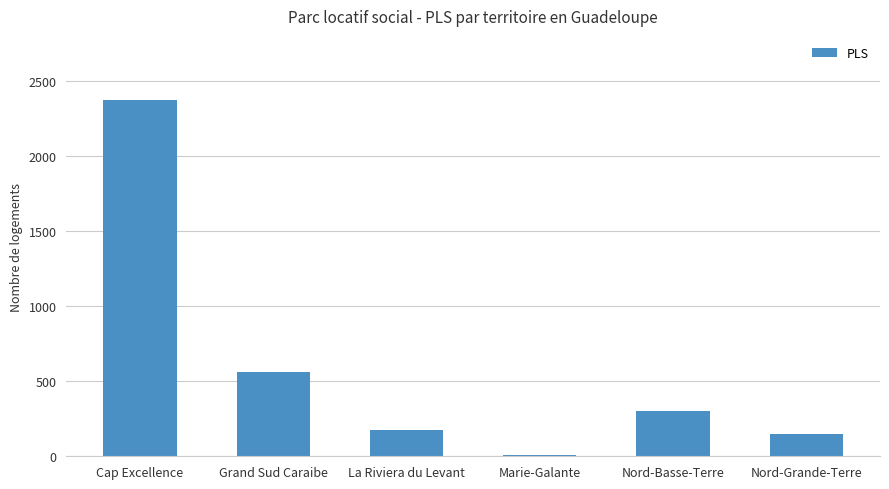

Count the number of categories in the chart.

6